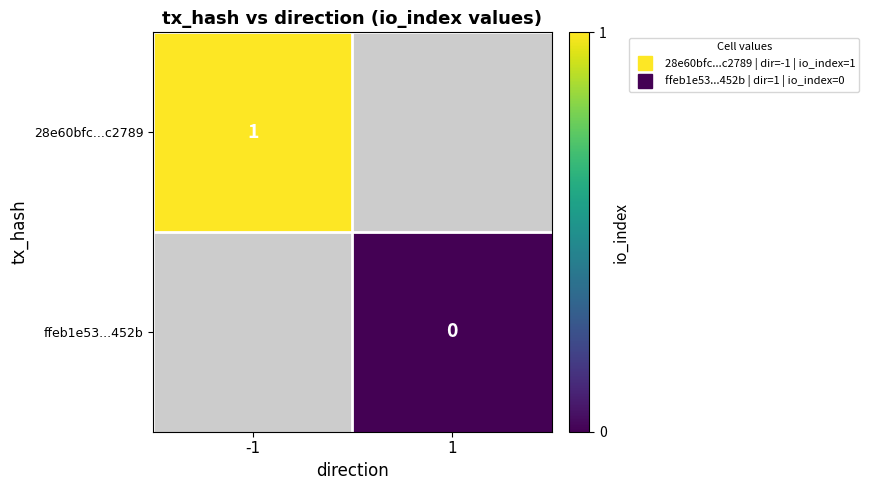

List the labels in order of 28e60bfc...c2789 value, smallest first.

-1, 1